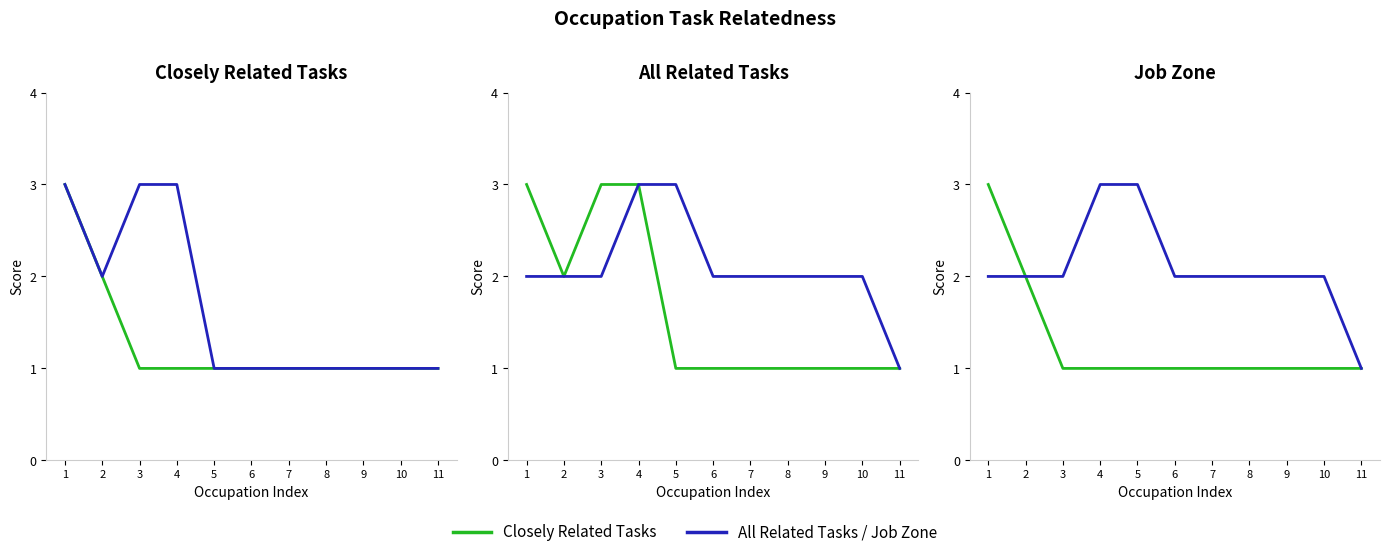

True or false: All Related Tasks and Closely Related Tasks intersect in this chart.

False